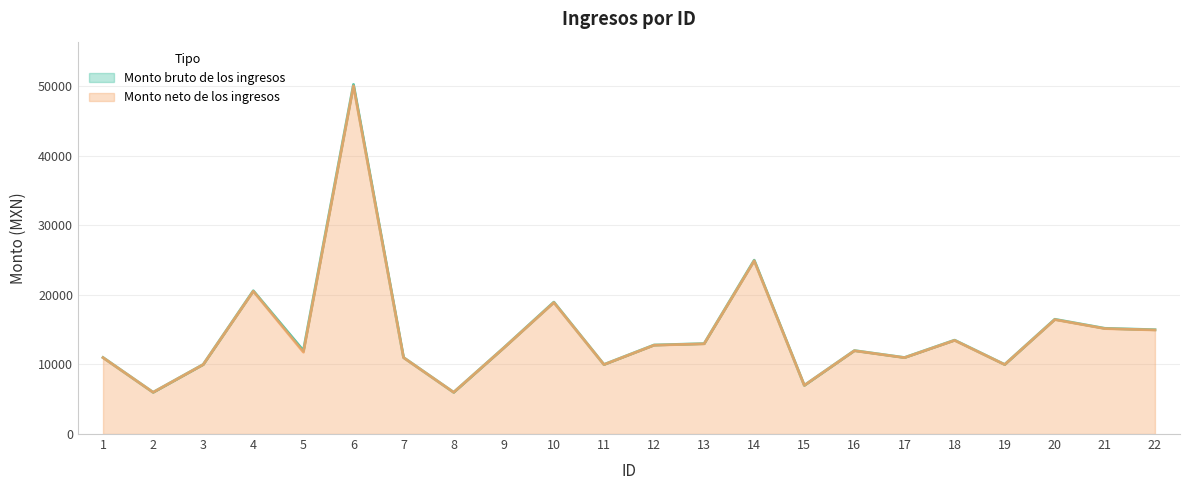

What is the difference between the maximum and minimum values in the Monto neto de los ingresos series?

44067.8